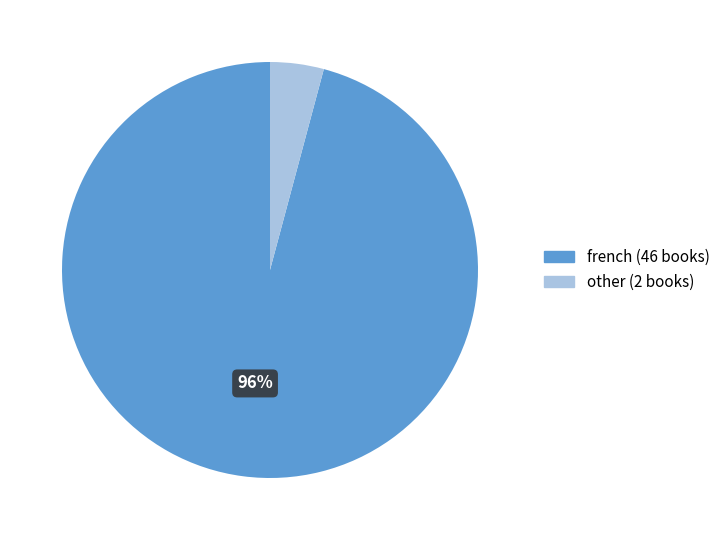

To the nearest percent, what is the combined percentage of other and french?

100%